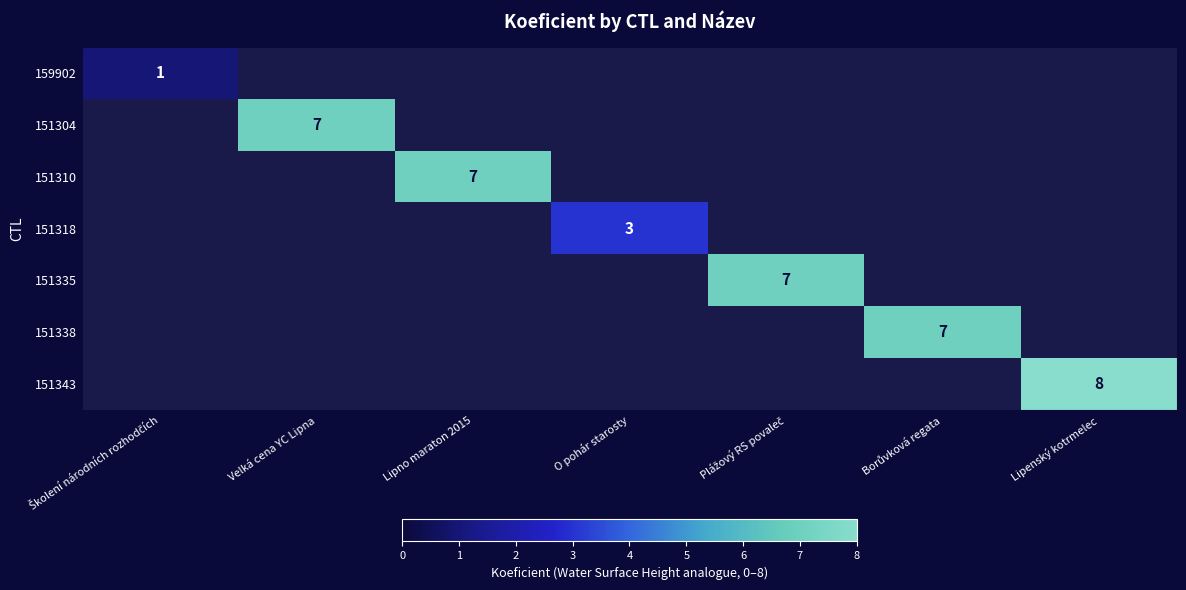

At how many categories does at least one series exceed 1?

6